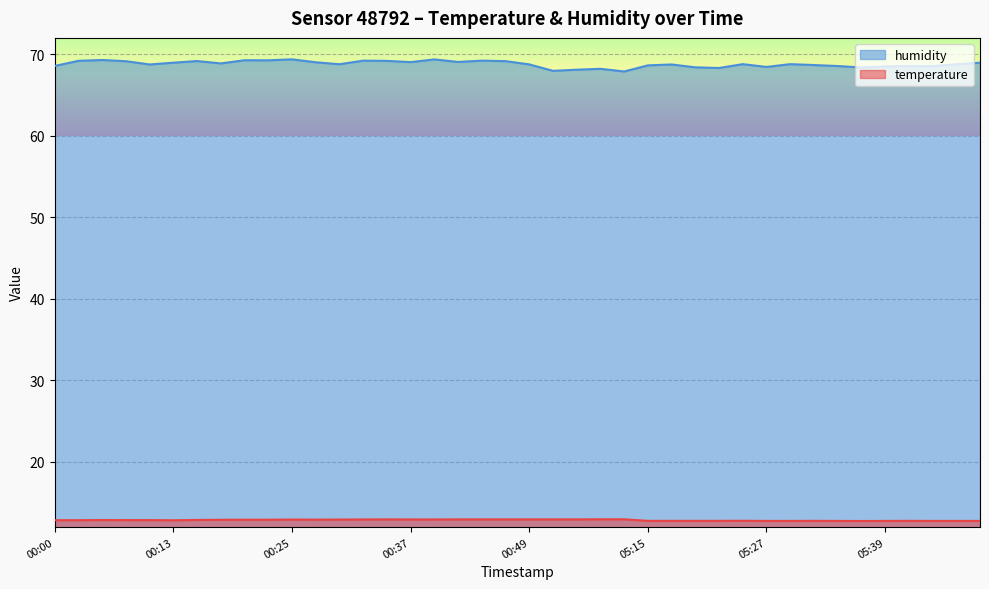

How many interior local peaks does the temperature series have?

6